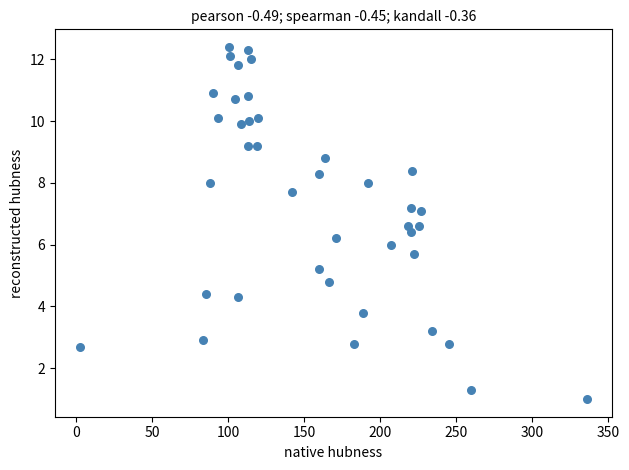

What is the range of Y values (max minus min)?

11.4